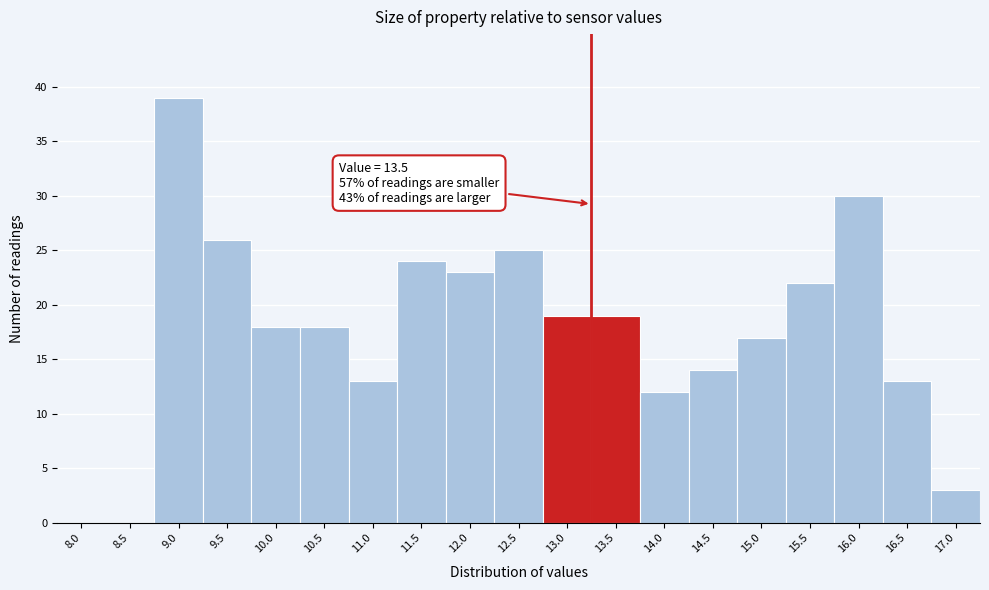

Reading left to right, transcribe all the data shown in this chart.

8.0=0	8.5=0	9.0=39	9.5=26	10.0=18	10.5=18	11.0=13	11.5=24	12.0=23	12.5=25	13.0=19	13.5=19	14.0=12	14.5=14	15.0=17	15.5=22	16.0=30	16.5=13	17.0=3